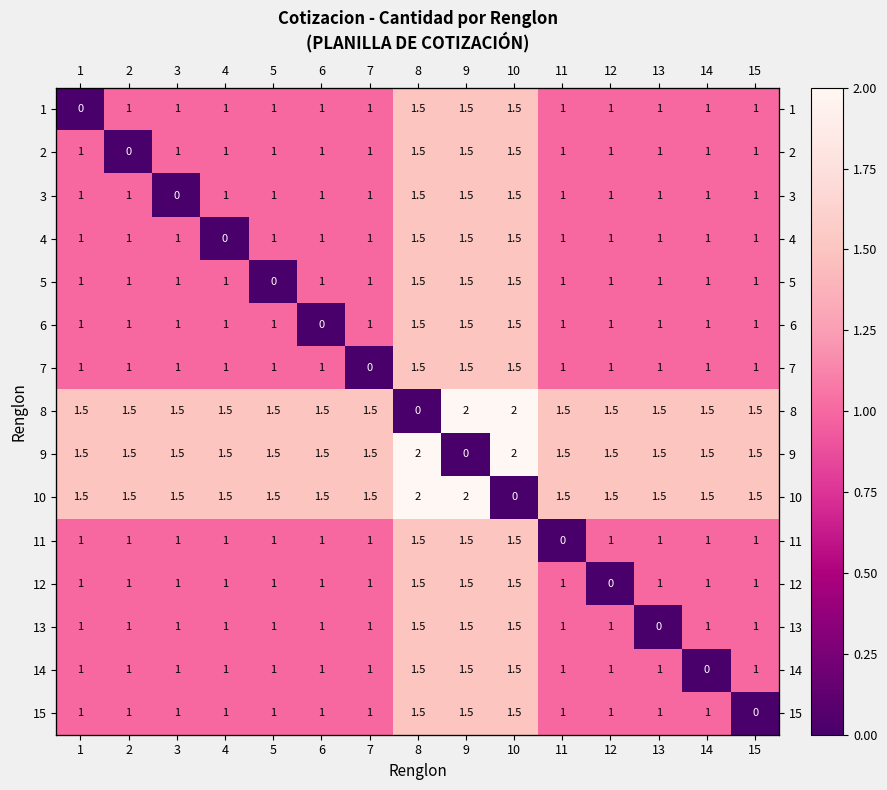

What is the maximum value shown in the chart?

2.0